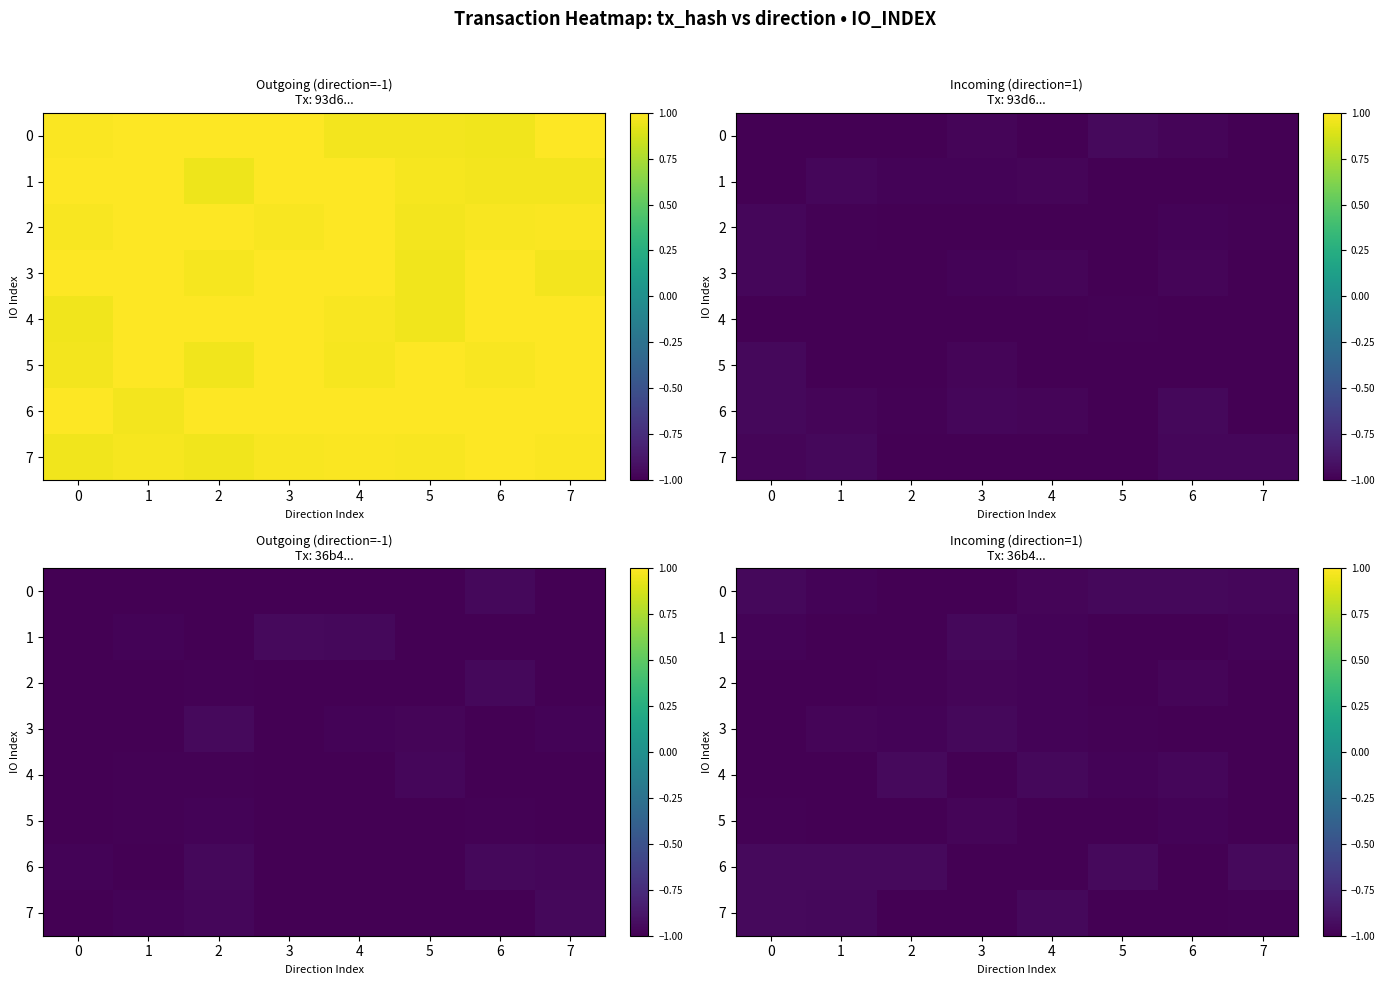

What is the sum of the 3 values at 5 and 6?

-2.0